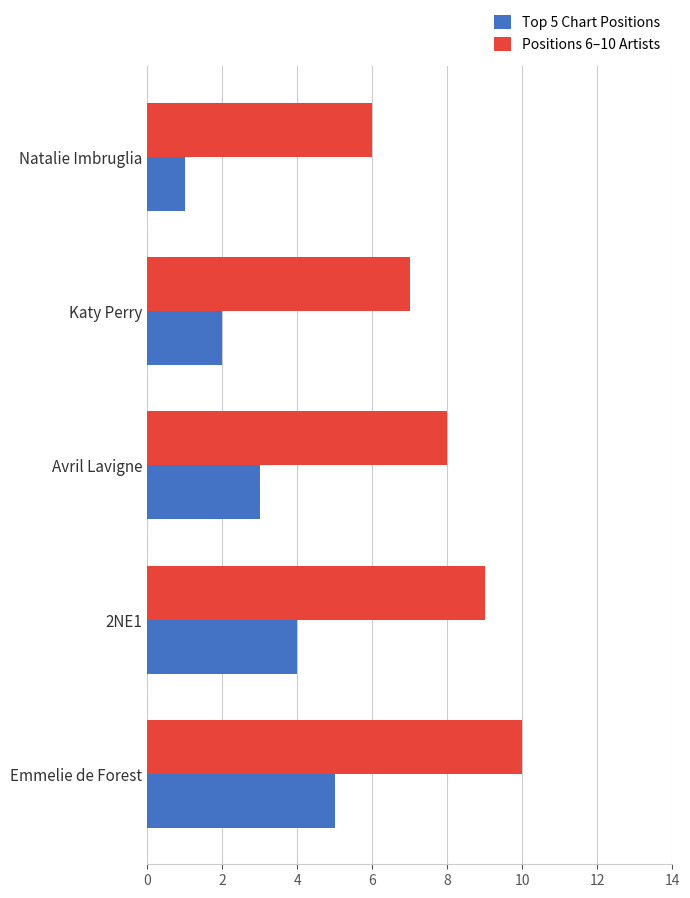

At which label does Positions 6–10 Artists reach its minimum?

Natalie Imbruglia